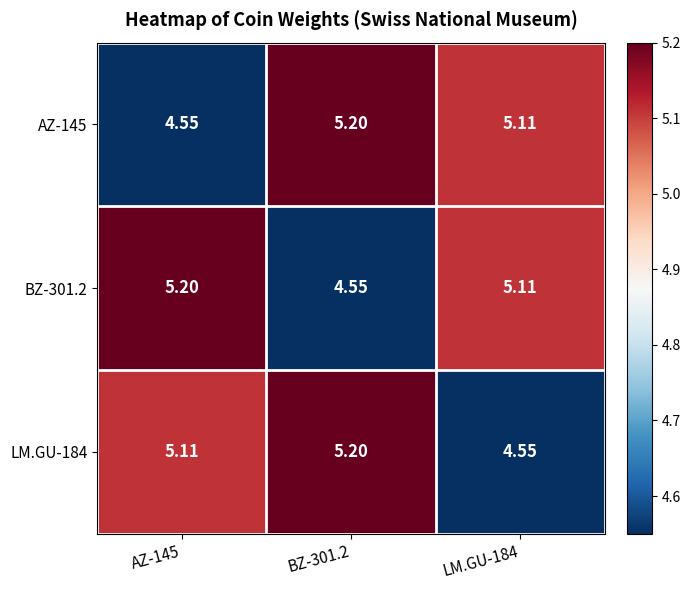

Is the value of LM.GU-184 at LM.GU-184 greater than the value of AZ-145 at LM.GU-184?

No